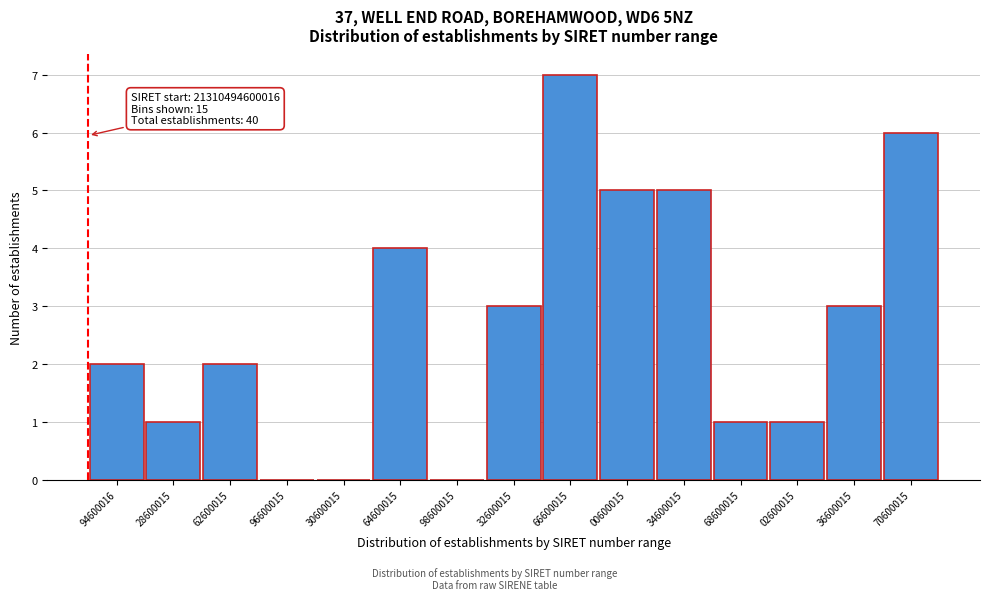

Reading right to left, list all the values displayed in this chart.

70600015=6	36600015=3	02600015=1	68600015=1	34600015=5	00600015=5	66600015=7	32600015=3	98600015=0	64600015=4	30600015=0	96600015=0	62600015=2	28600015=1	94600016=2